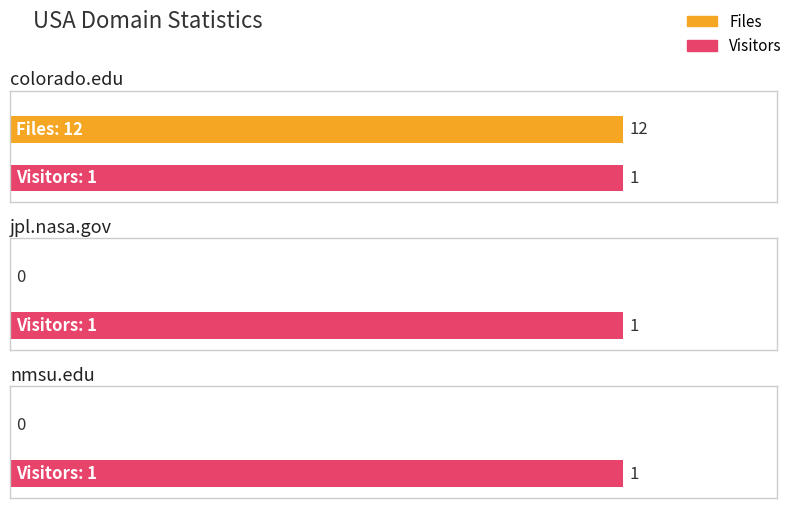

What is the difference between the highest and lowest values at nmsu.edu?

1